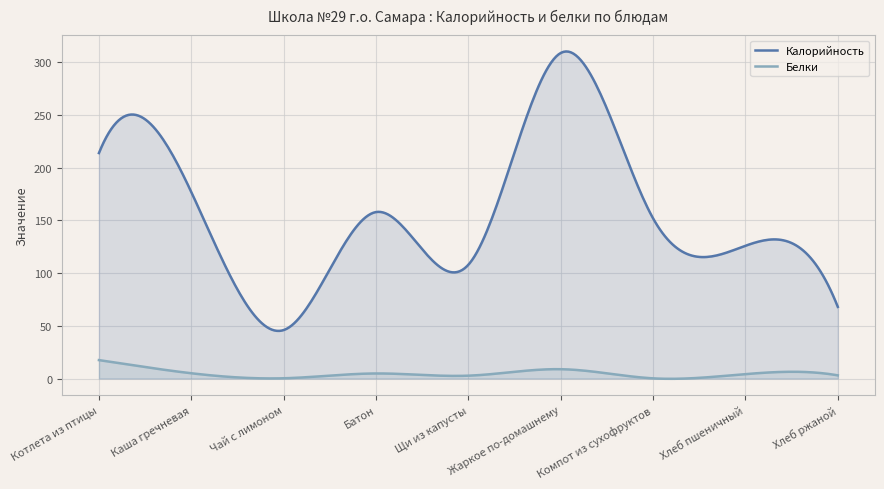

At how many categories does at least one series exceed 160?

103